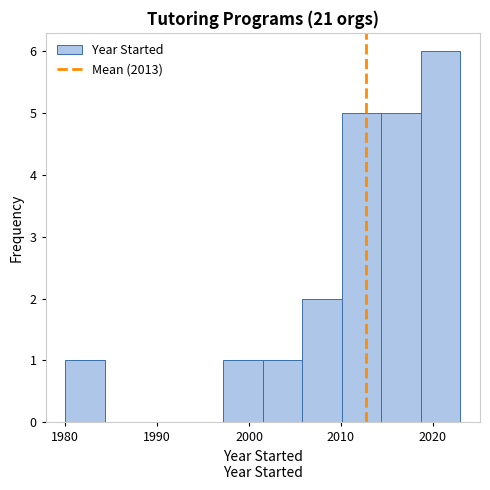

What is the height of the bar covering 2018.7 to 2023.0 on the x-axis? Neither the bar edges nor the heights are printed on the chart, so give them approximately, as read against the axes.

6